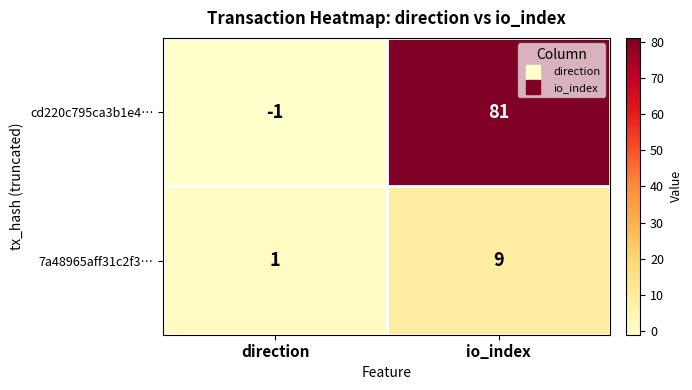

At which label does cd220c795ca3b1e4… reach its peak?

io_index